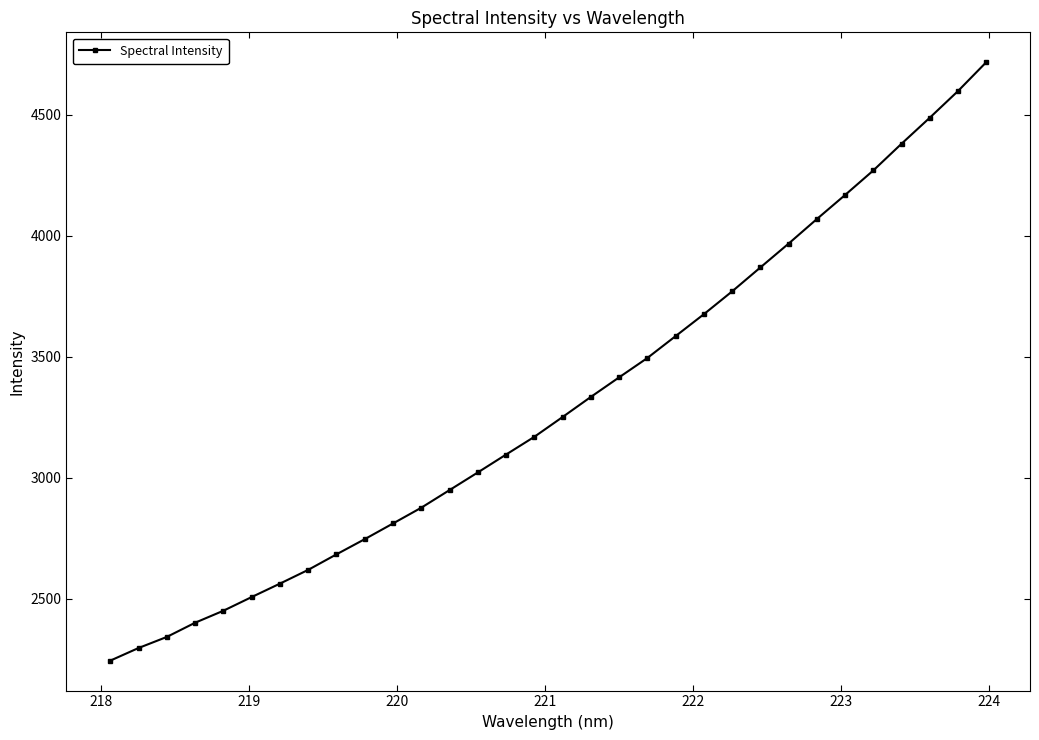

True or false: there are more than 2 points higher than both neighbors.

False